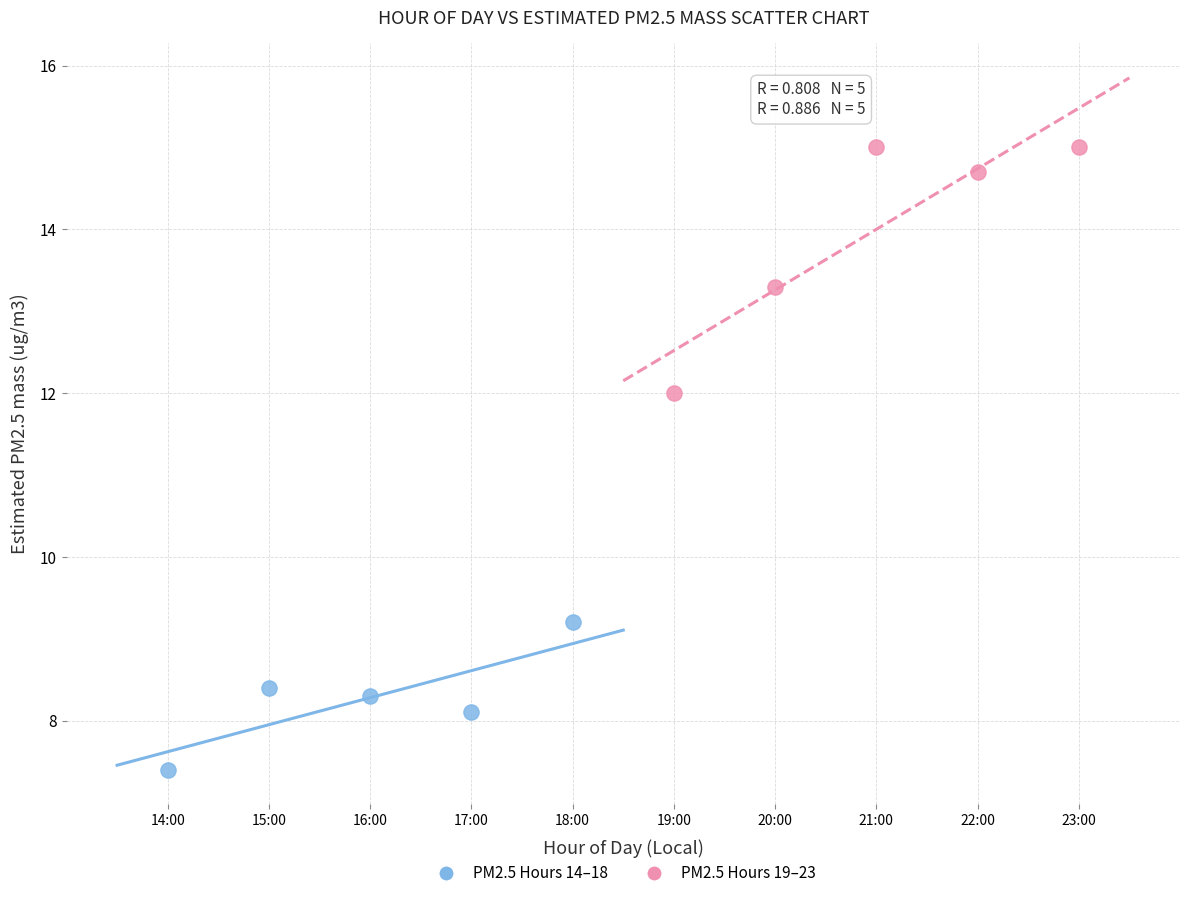

What are all the series names shown in the legend?

PM2.5 Hours 14–18, PM2.5 Hours 19–23